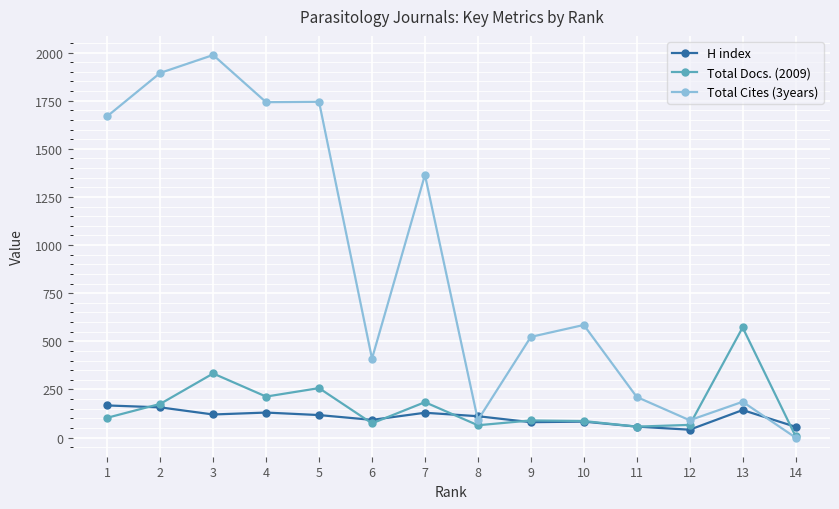

Does the chart display data point markers on the line(s)?

Yes